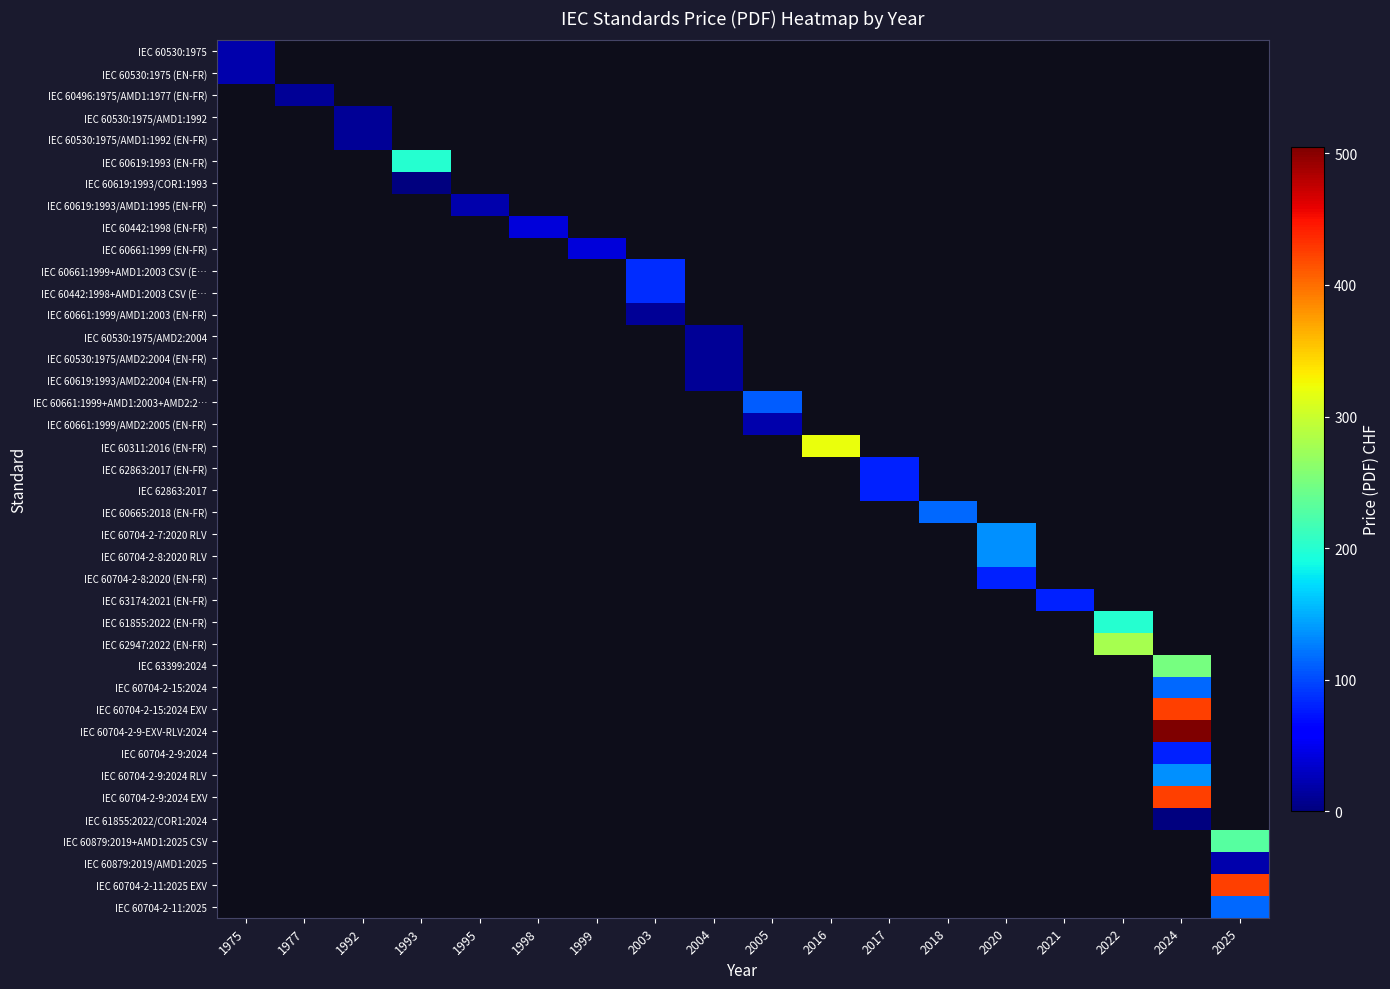

True or false: IEC 60665:2018 (EN-FR) has a value of 192.9 at 2018.

False